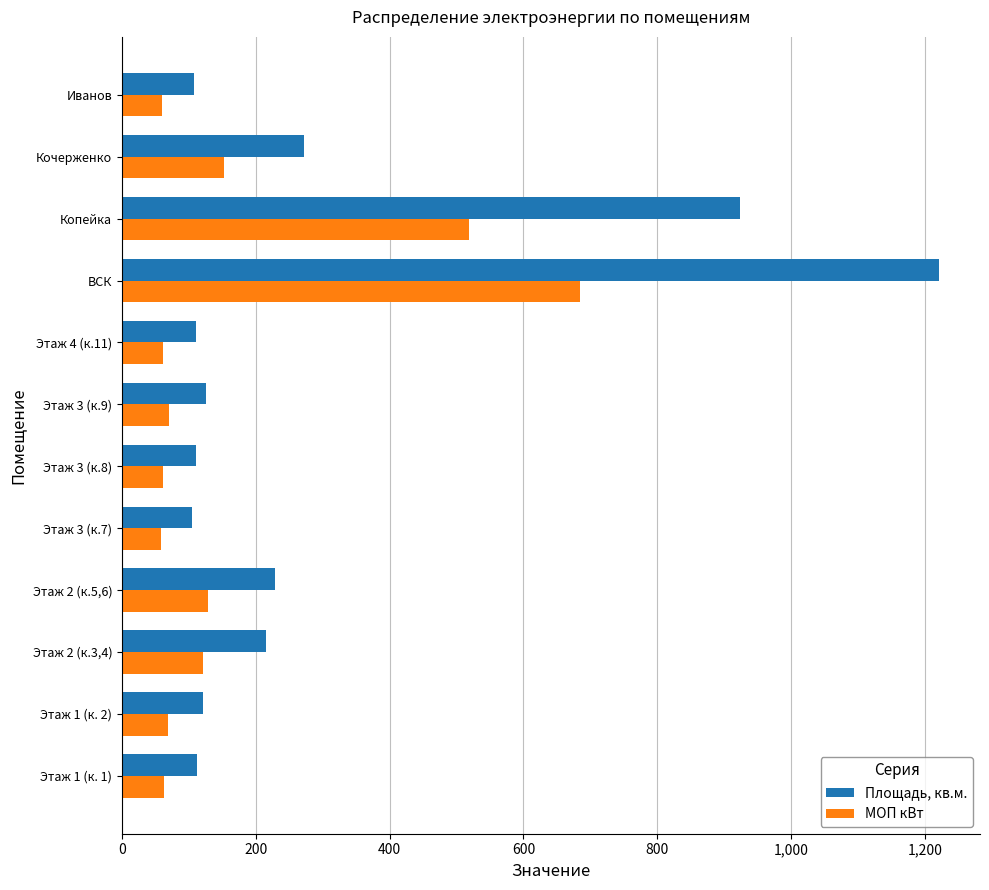

What is the sum of all Площадь, кв.м. values?

3654.5